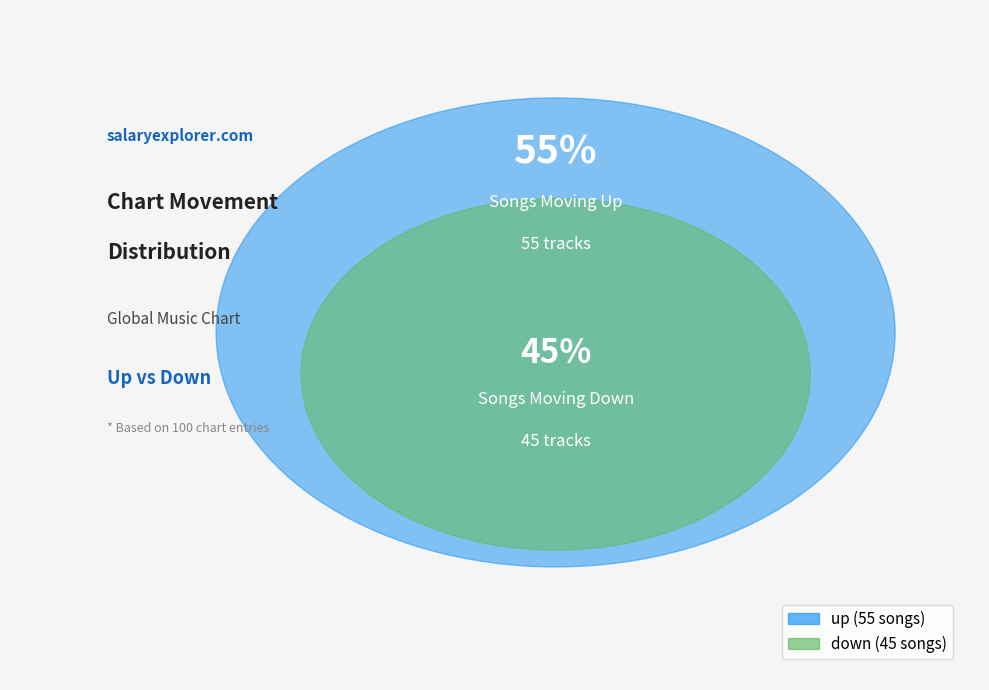

To the nearest percent, what is the average slice percentage?

50%